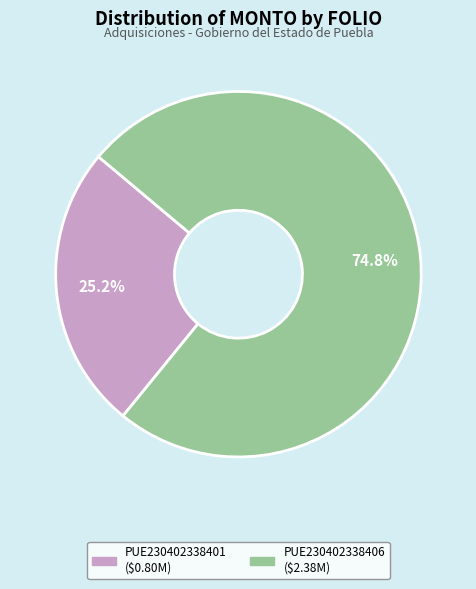

What is the smallest slice in the pie chart?

PUE230402338401